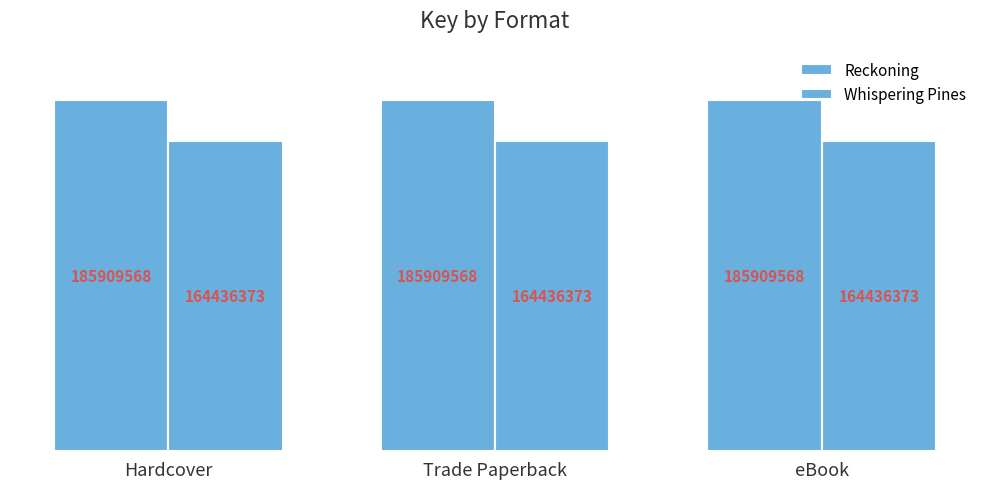

What is the label of the 1st bar from the right?

eBook